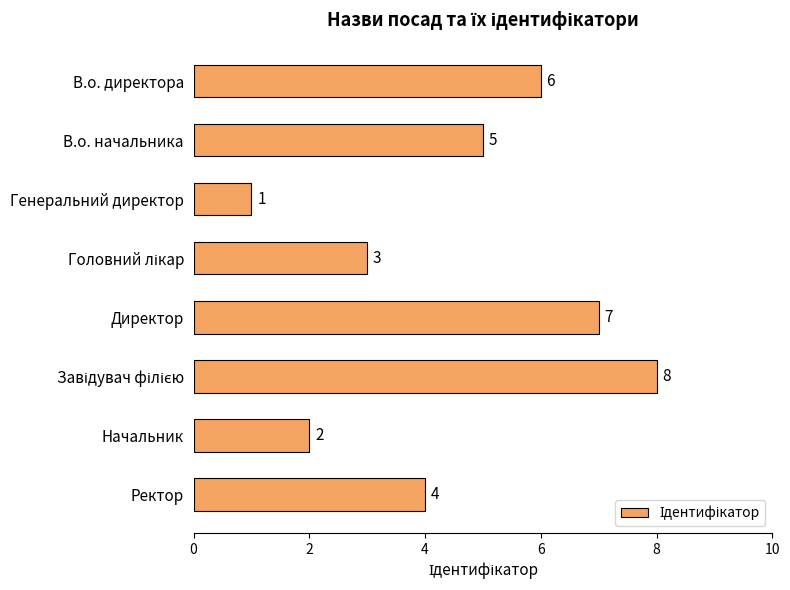

What is the maximum value shown in the chart?

8